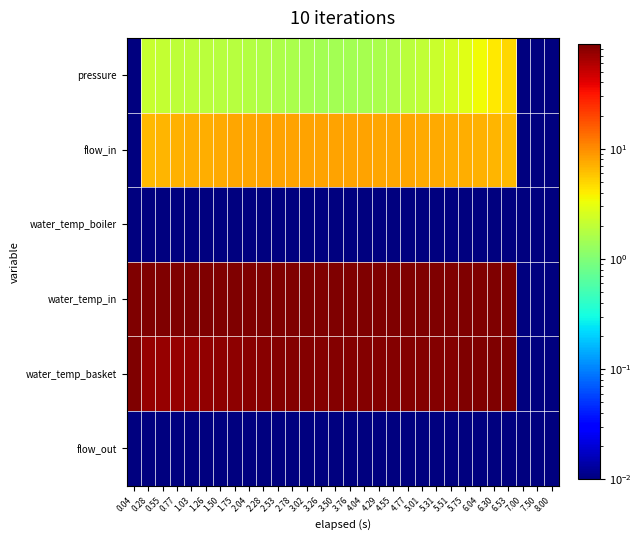

Rank the series by their maximum value, from highest to lowest.

water_temp_in, water_temp_basket, flow_in, pressure, water_temp_boiler, flow_out